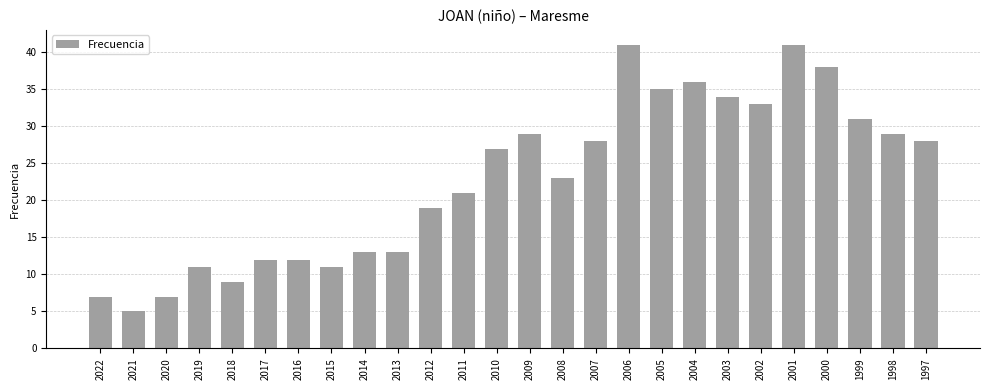

Is it true that the value at 2015 is 11?

True